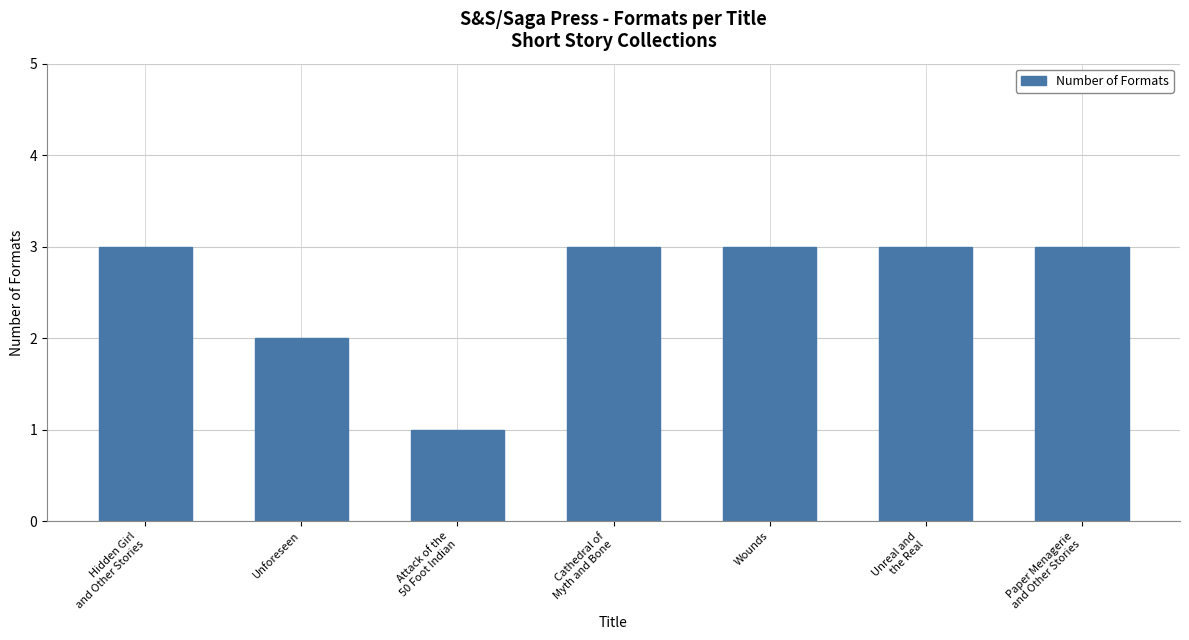

Where is the data nearest to the value 2?

Unforeseen